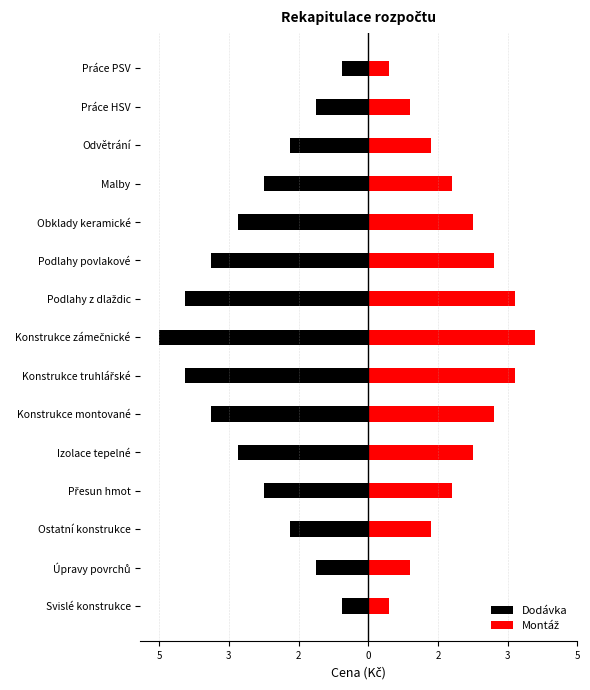

Count the number of categories in the chart.

15